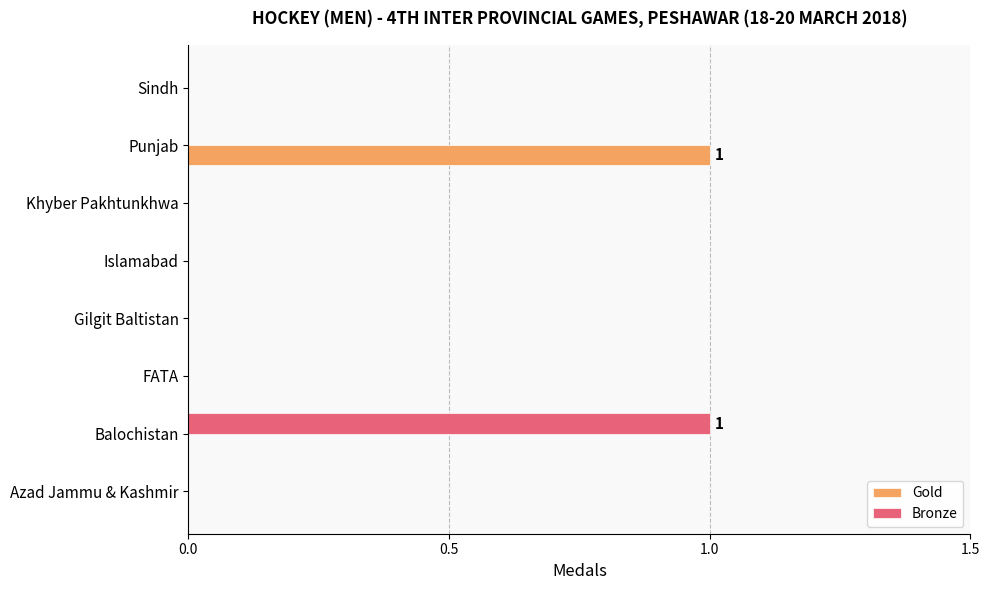

Is it true that Bronze equals 0 at FATA?

True